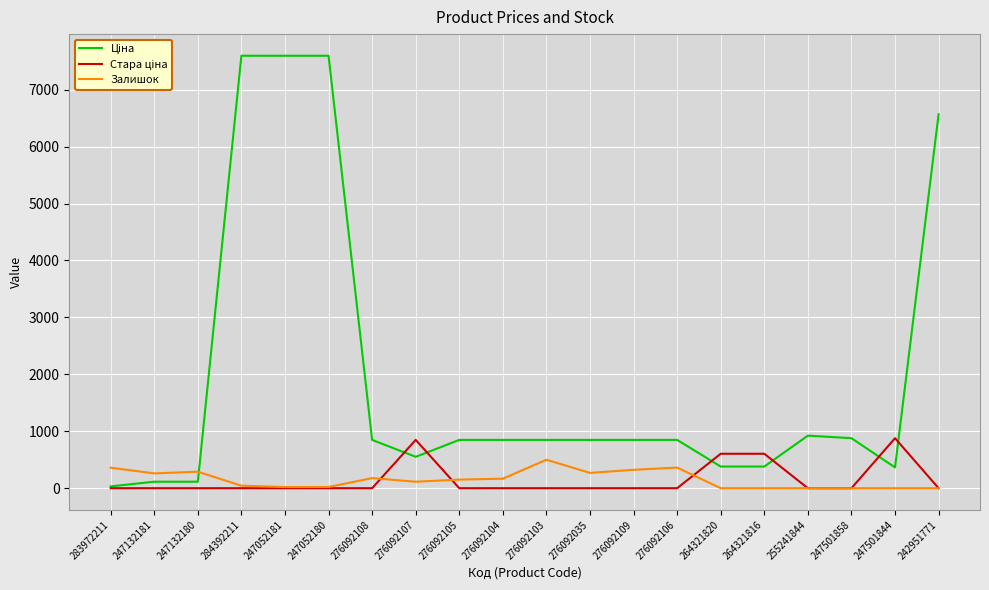

What is the highest value of the Залишок series?

500.0